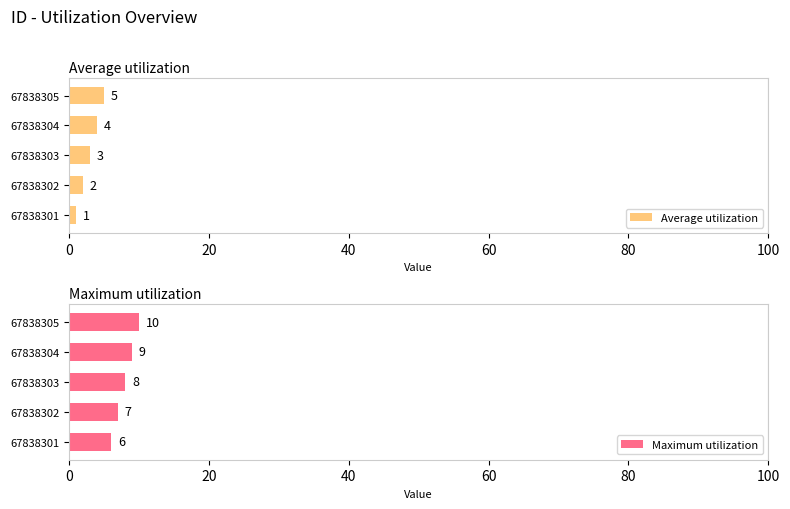

List the series in order of their overall mean, highest first.

Maximum utilization, Average utilization